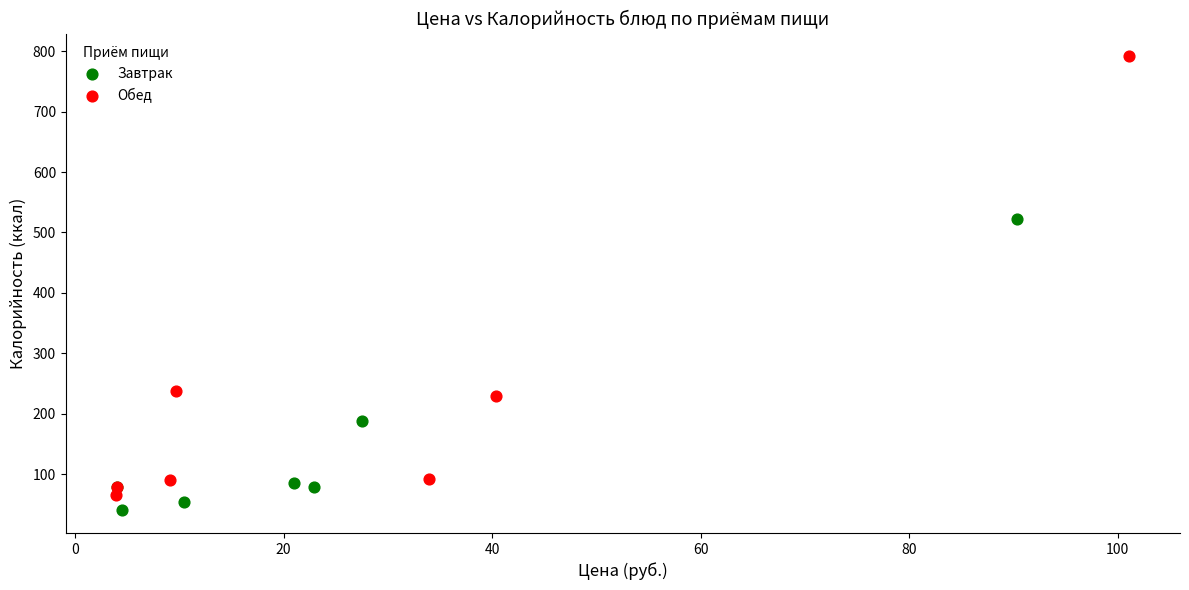

Which series reaches the minimum Y coordinate?

Завтрак